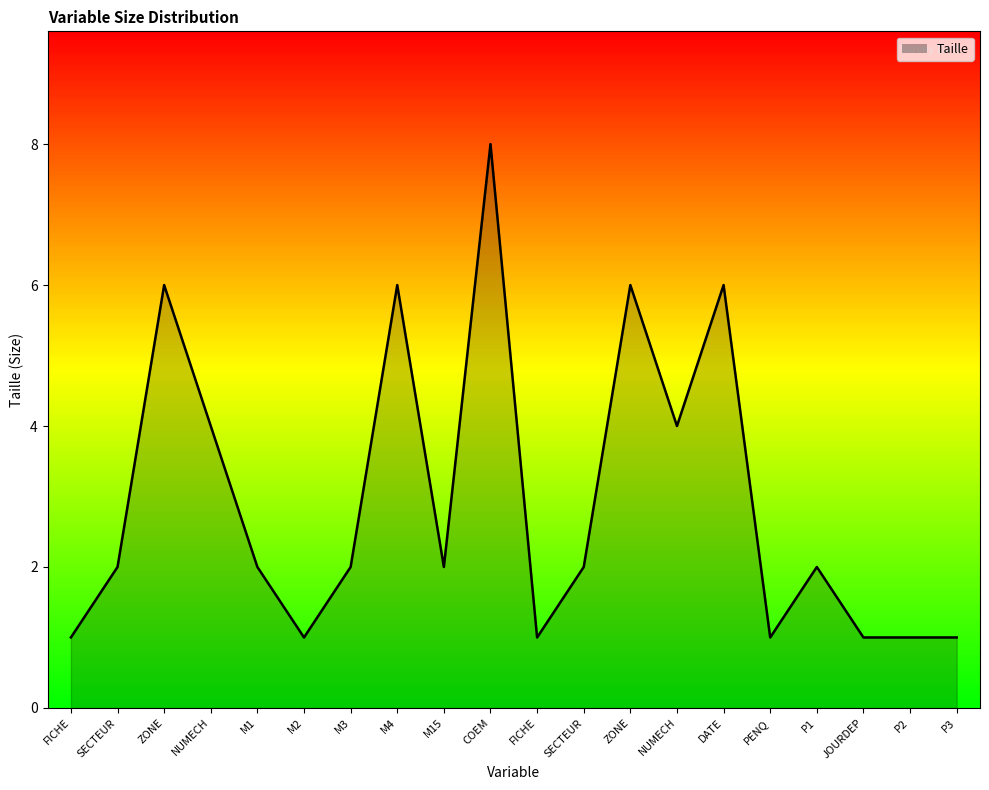

Does the chart display data point markers on the line(s)?

No